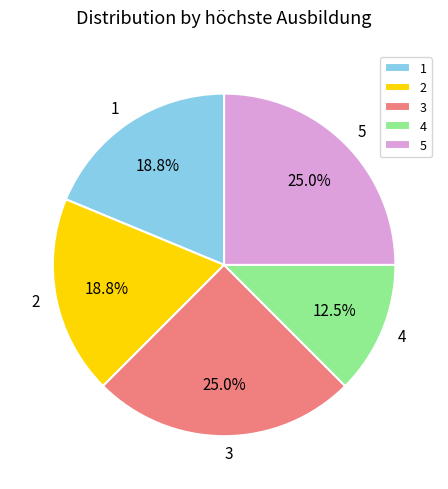

What is the smallest slice in the pie chart?

4